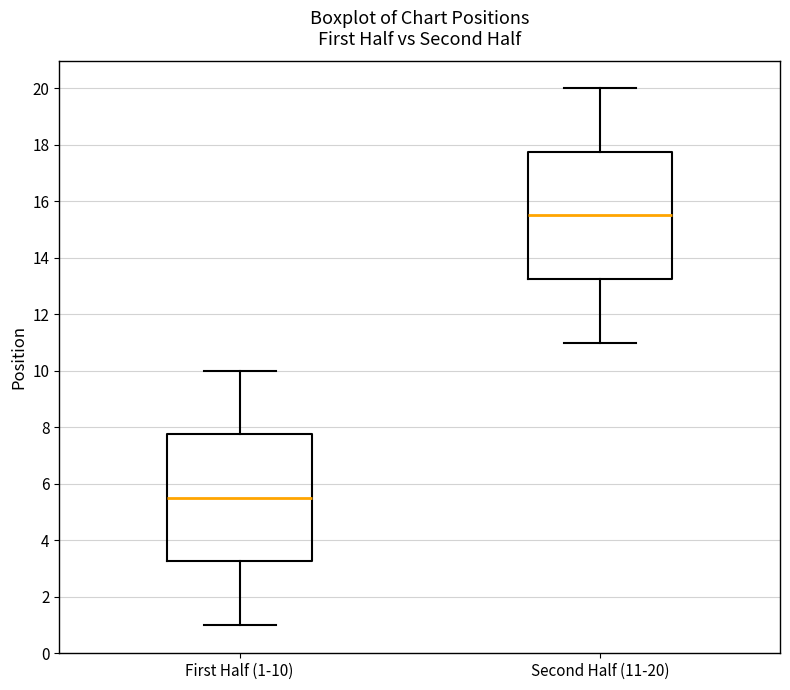

Where does the median line of the box for First Half (1-10) sit on the y-axis? The values are not printed on the chart, so give them approximately, as read against the axis.

5.6